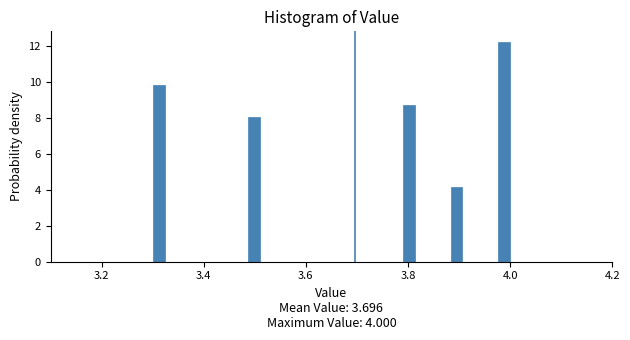

Read against the x-axis, roughly where is the centre of the tallest bar?

3.98